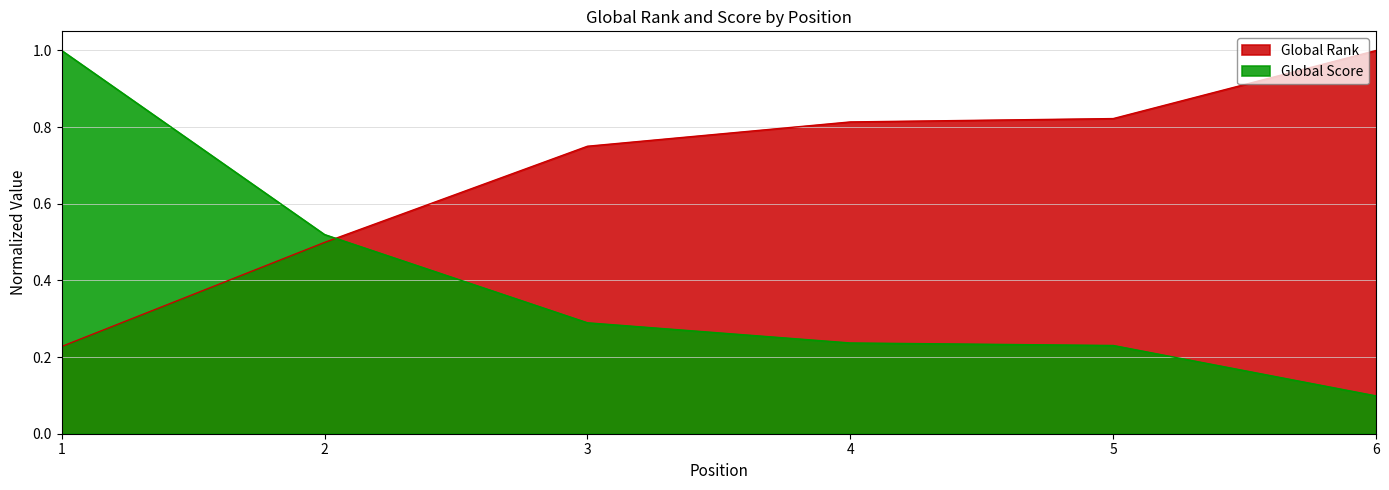

How many lines are shown in the chart?

2